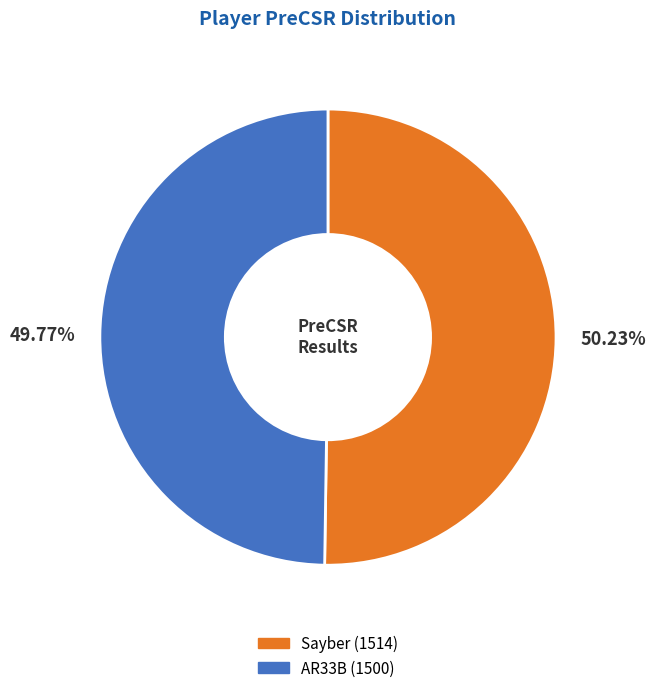

What is the ratio of the value at AR33B to the value at Sayber?

1.0